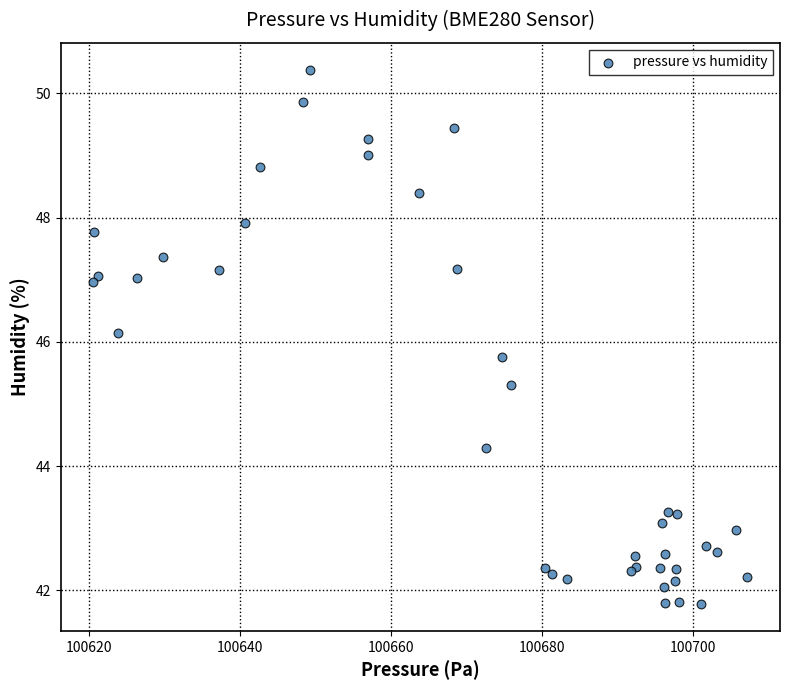

What Y value in the scatter plot is closest to 46?

46.1